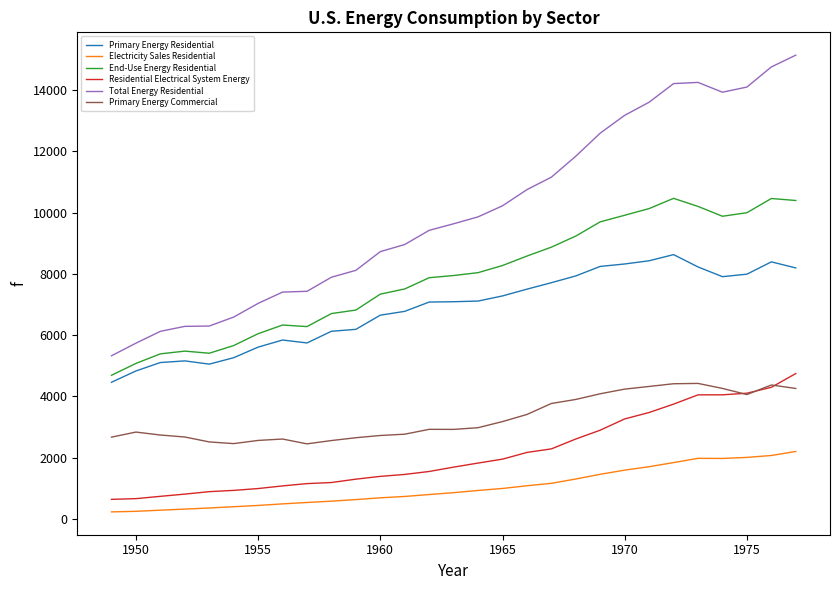

What is the maximum value for End-Use Energy Residential?

10465.9